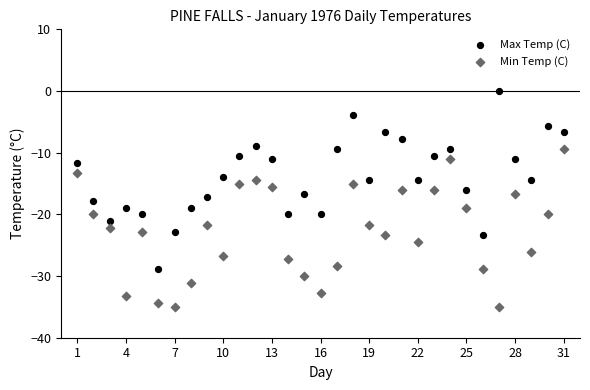

Which series has the widest spread of Y values?

Max Temp (C)